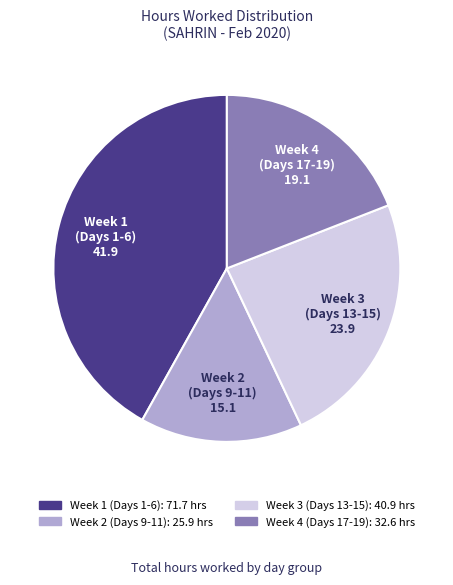

Is there a majority slice in this chart?

No